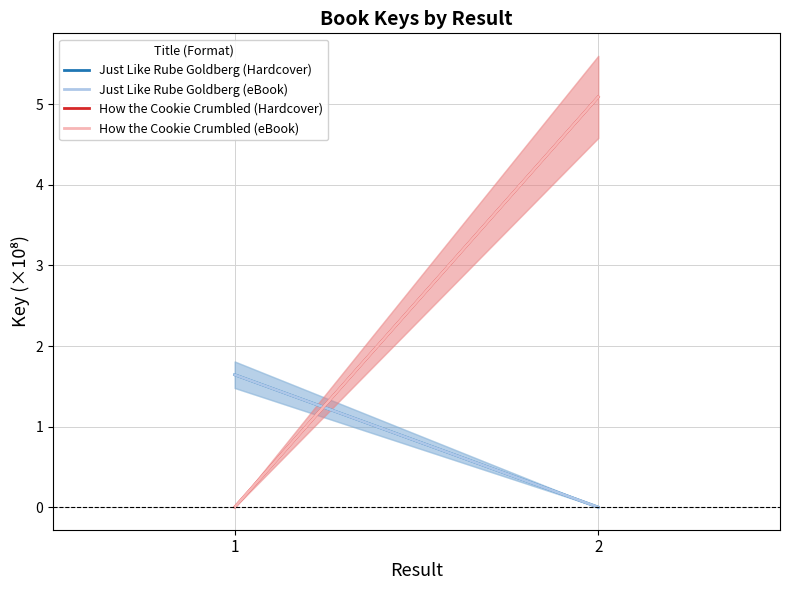

Reading right to left, what are all the values shown in this chart?

Just Like Rube Goldberg (Hardcover): 0.0	1.6
Just Like Rube Goldberg (eBook): 0.0	1.6
How the Cookie Crumbled (Hardcover): 5.1	0.0
How the Cookie Crumbled (eBook): 5.1	0.0